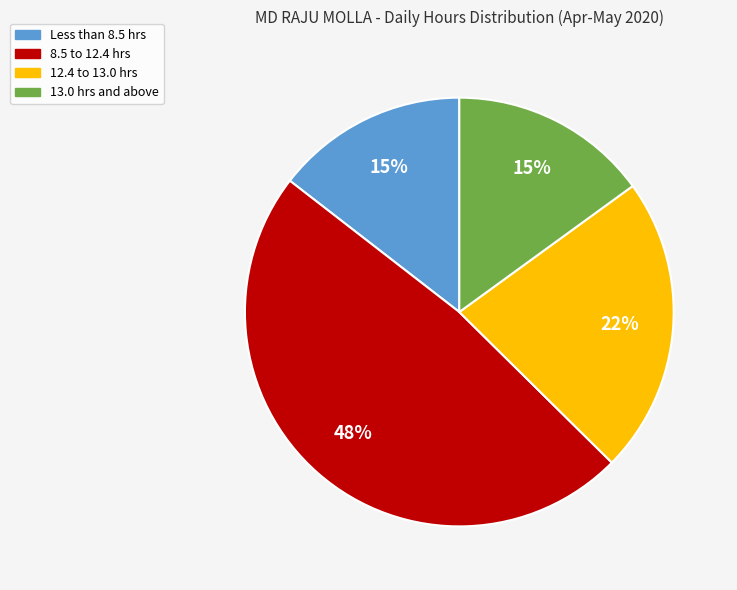

Is there any slice that represents more than half of the pie?

No